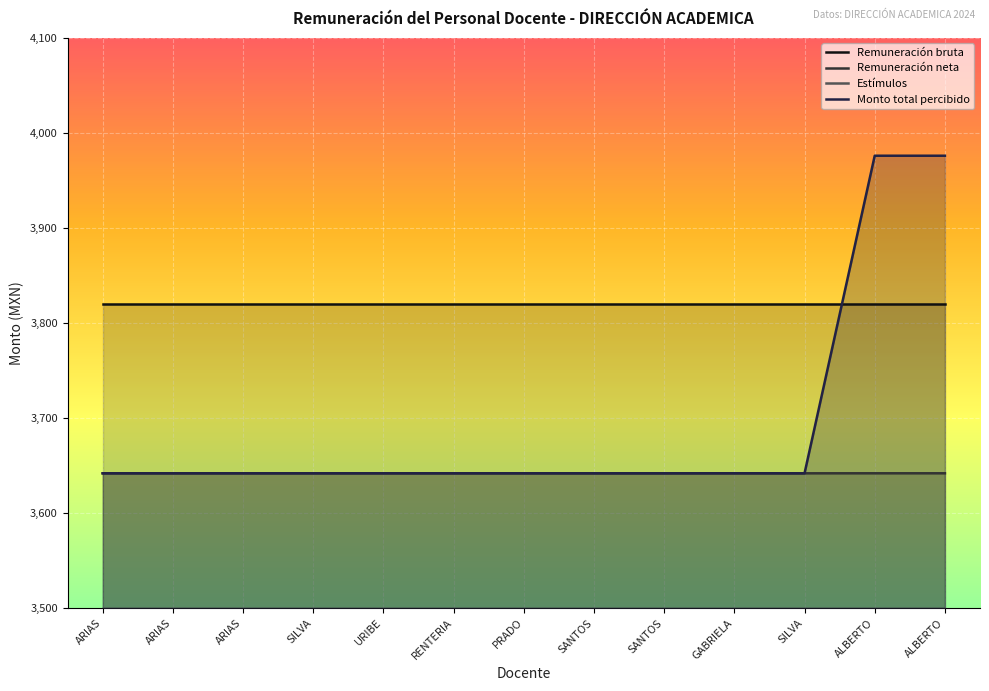

What is the difference between the Monto total percibido values at ALBERTO and SANTOS?

334.3